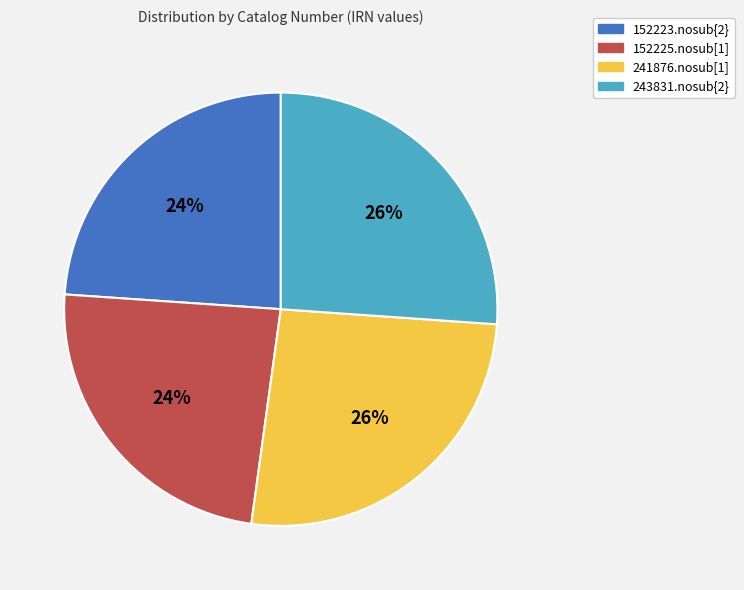

To the nearest percent, what is the average slice percentage?

25%